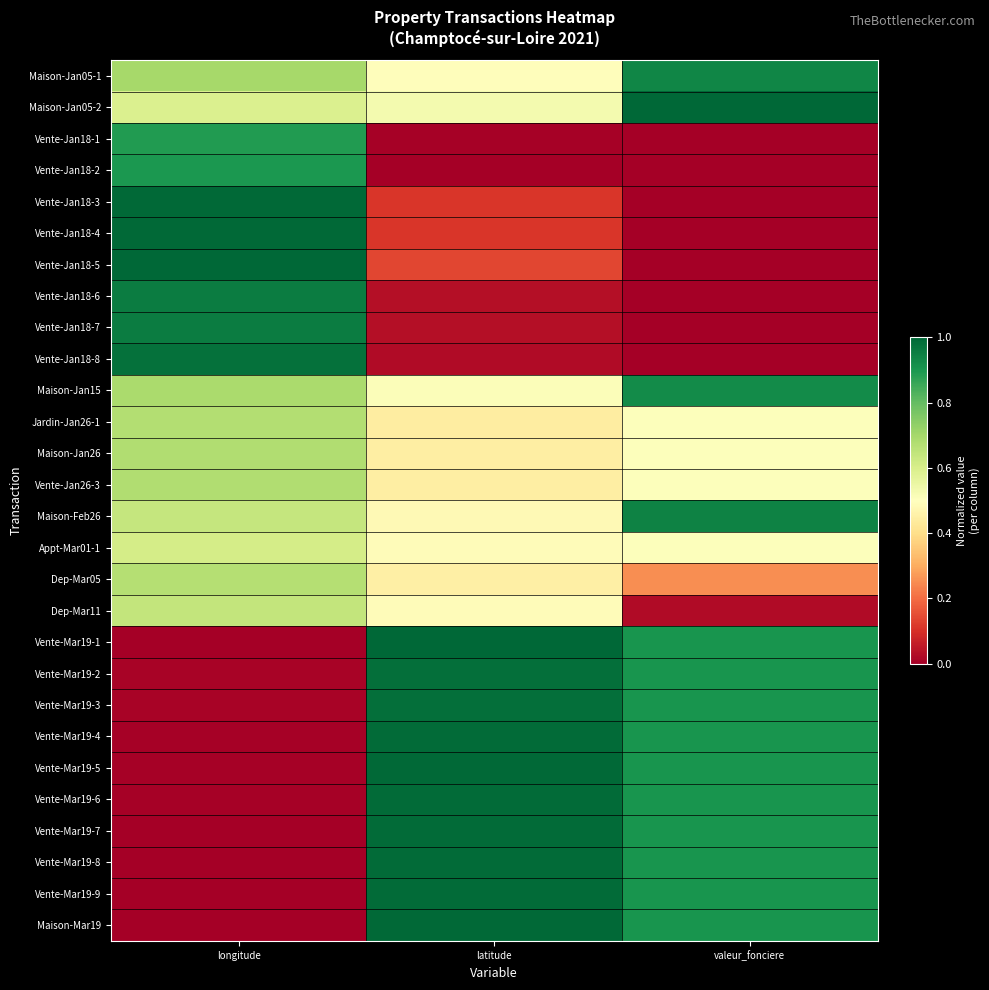

Reading left to right, what are all the values shown in this chart?

Maison-Jan05-1: longitude=0.7	latitude=0.5	valeur_fonciere=0.9
Maison-Jan05-2: longitude=0.6	latitude=0.5	valeur_fonciere=1.0
Vente-Jan18-1: longitude=0.9	latitude=0.0	valeur_fonciere=0.0
Vente-Jan18-2: longitude=0.9	latitude=0.0	valeur_fonciere=0.0
Vente-Jan18-3: longitude=1.0	latitude=0.1	valeur_fonciere=0.0
Vente-Jan18-4: longitude=1.0	latitude=0.1	valeur_fonciere=0.0
Vente-Jan18-5: longitude=1.0	latitude=0.1	valeur_fonciere=0.0
Vente-Jan18-6: longitude=1.0	latitude=0.0	valeur_fonciere=0.0
Vente-Jan18-7: longitude=1.0	latitude=0.0	valeur_fonciere=0.0
Vente-Jan18-8: longitude=1.0	latitude=0.0	valeur_fonciere=0.0
Maison-Jan15: longitude=0.7	latitude=0.5	valeur_fonciere=0.9
Jardin-Jan26-1: longitude=0.7	latitude=0.4	valeur_fonciere=0.5
Maison-Jan26: longitude=0.7	latitude=0.4	valeur_fonciere=0.5
Vente-Jan26-3: longitude=0.7	latitude=0.4	valeur_fonciere=0.5
Maison-Feb26: longitude=0.6	latitude=0.5	valeur_fonciere=0.9
Appt-Mar01-1: longitude=0.6	latitude=0.5	valeur_fonciere=0.5
Dep-Mar05: longitude=0.7	latitude=0.5	valeur_fonciere=0.3
Dep-Mar11: longitude=0.6	latitude=0.5	valeur_fonciere=0.0
Vente-Mar19-1: longitude=0.0	latitude=1.0	valeur_fonciere=0.9
Vente-Mar19-2: longitude=0.0	latitude=1.0	valeur_fonciere=0.9
Vente-Mar19-3: longitude=0.0	latitude=1.0	valeur_fonciere=0.9
Vente-Mar19-4: longitude=0.0	latitude=1.0	valeur_fonciere=0.9
Vente-Mar19-5: longitude=0.0	latitude=1.0	valeur_fonciere=0.9
Vente-Mar19-6: longitude=0.0	latitude=1.0	valeur_fonciere=0.9
Vente-Mar19-7: longitude=0.0	latitude=1.0	valeur_fonciere=0.9
Vente-Mar19-8: longitude=0.0	latitude=1.0	valeur_fonciere=0.9
Vente-Mar19-9: longitude=0.0	latitude=1.0	valeur_fonciere=0.9
Maison-Mar19: longitude=0.0	latitude=1.0	valeur_fonciere=0.9